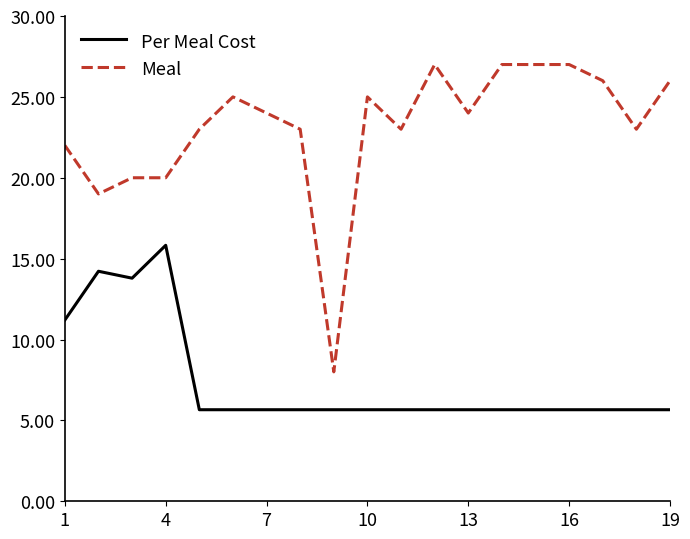

True or false: Per Meal Cost and Meal cross at least once.

False